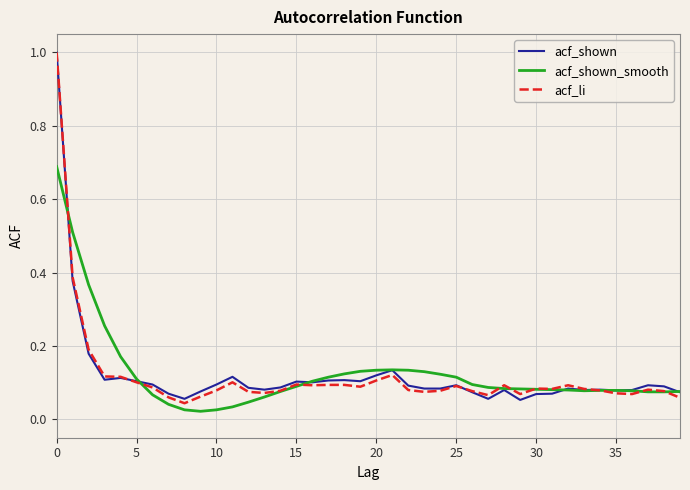

What is the maximum value shown in the chart?

1.0